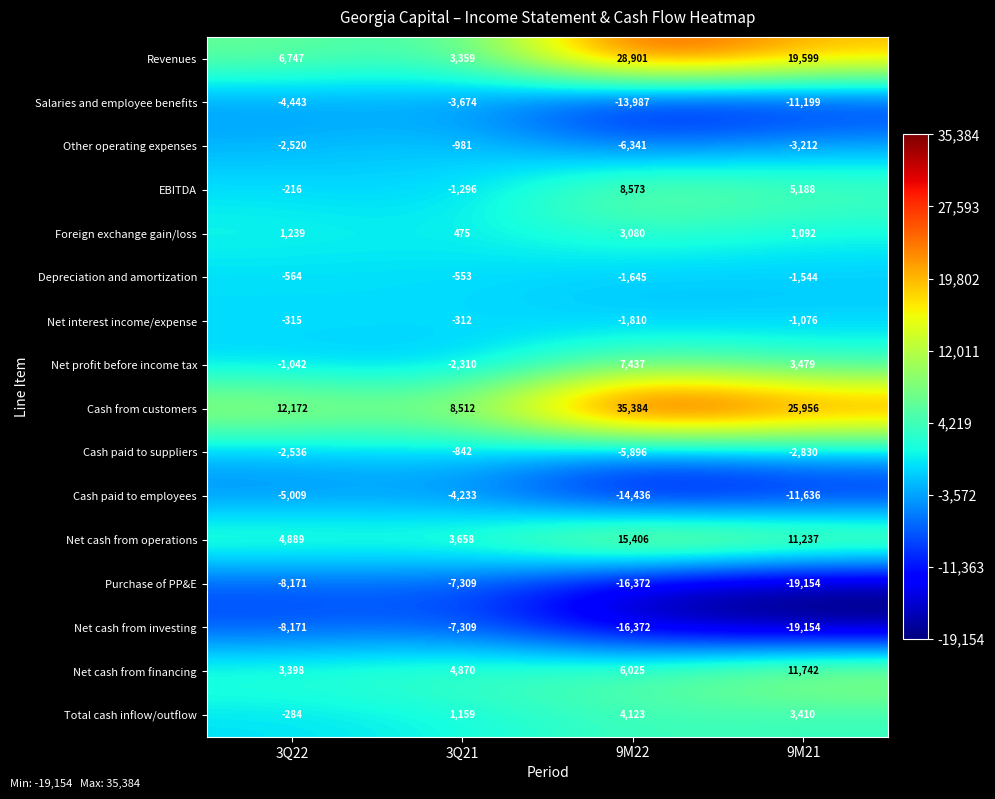

What is the difference between the highest and lowest values at 3Q21?

15821